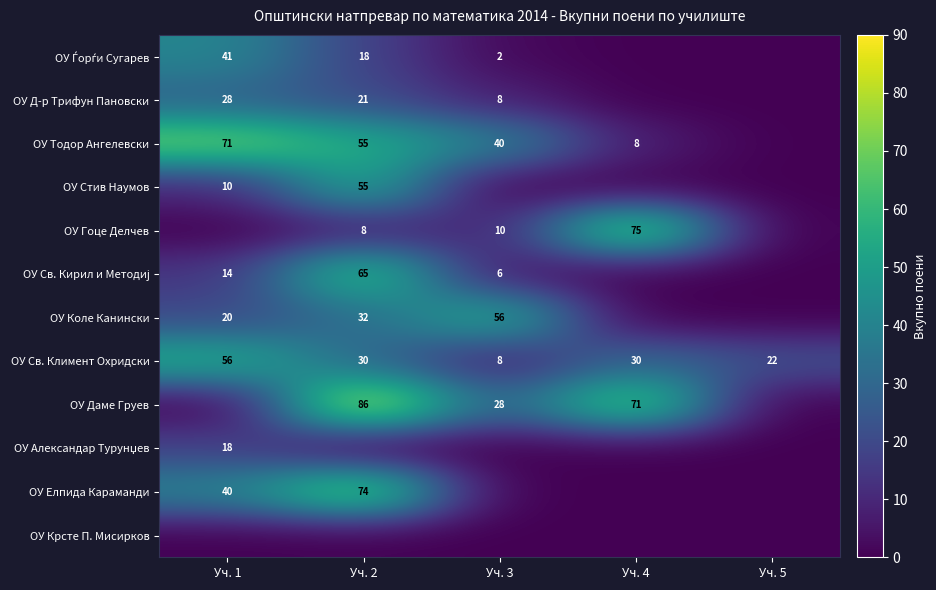

What is the spread (max minus min) of values at Уч. 2?

86